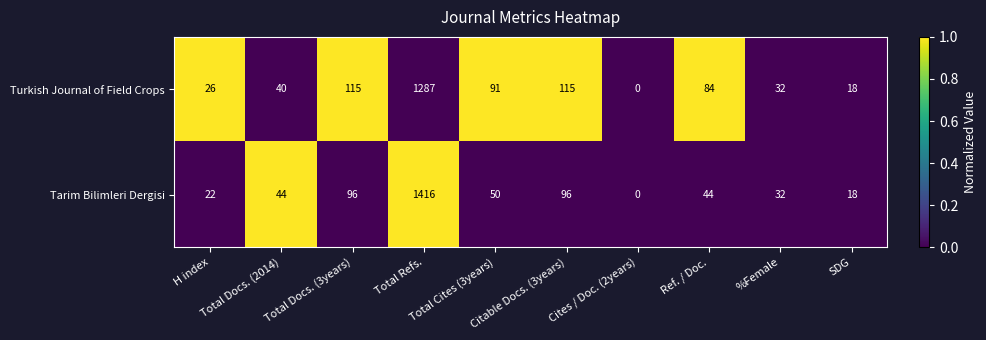

What is the sum of all Tarim Bilimleri Dergisi values?

1818